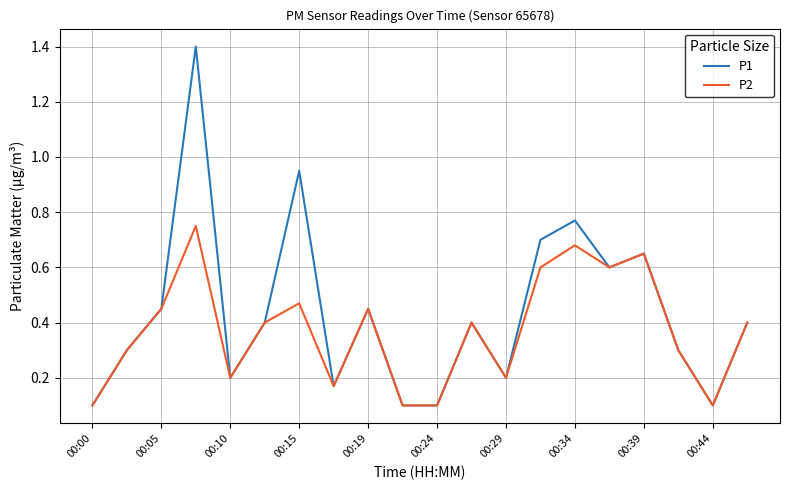

What is the maximum value shown in the chart?

1.4